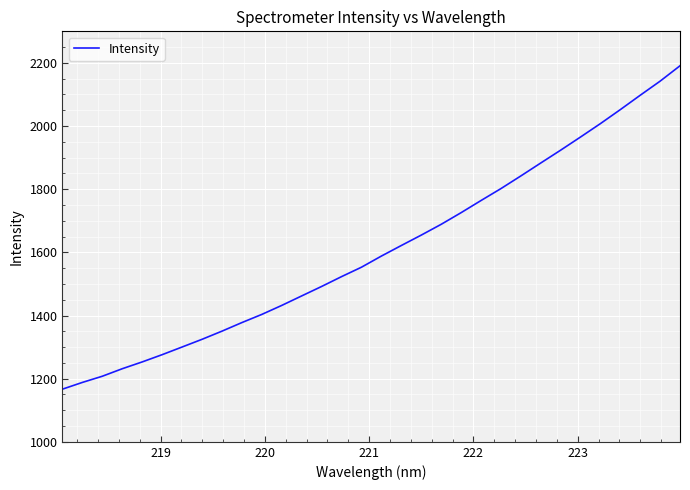

What is the difference between the maximum and minimum values?

1024.1